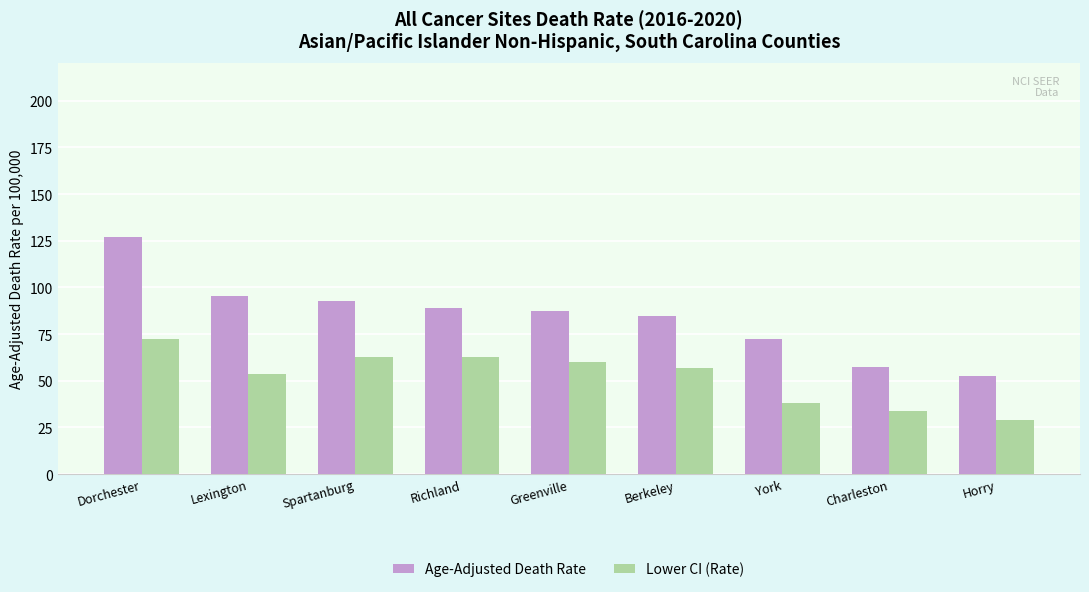

True or false: Lower CI (Rate) has a value of 49.3 at Charleston.

False